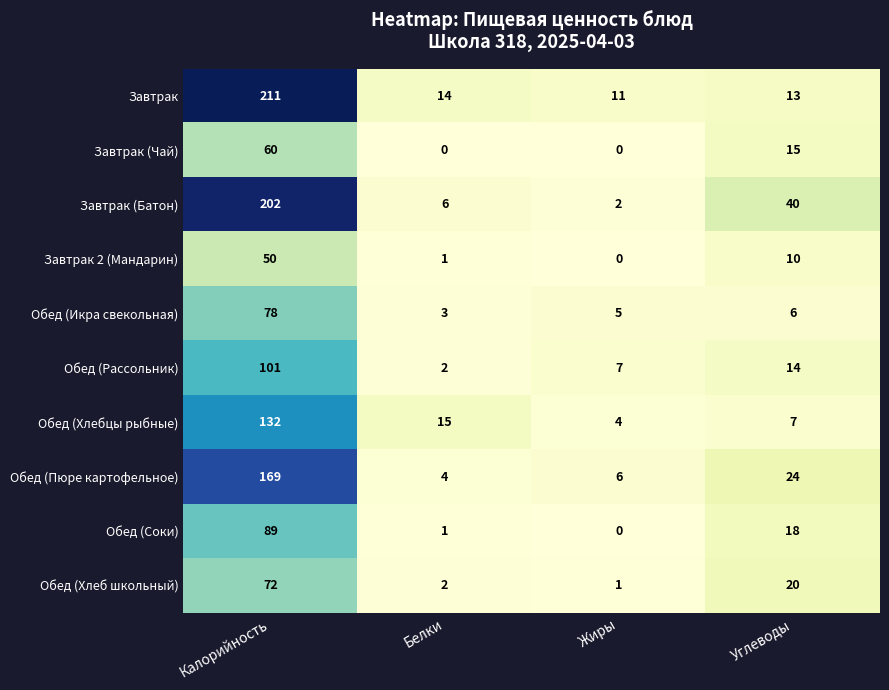

What is the maximum value for Завтрак 2 (Мандарин)?

50